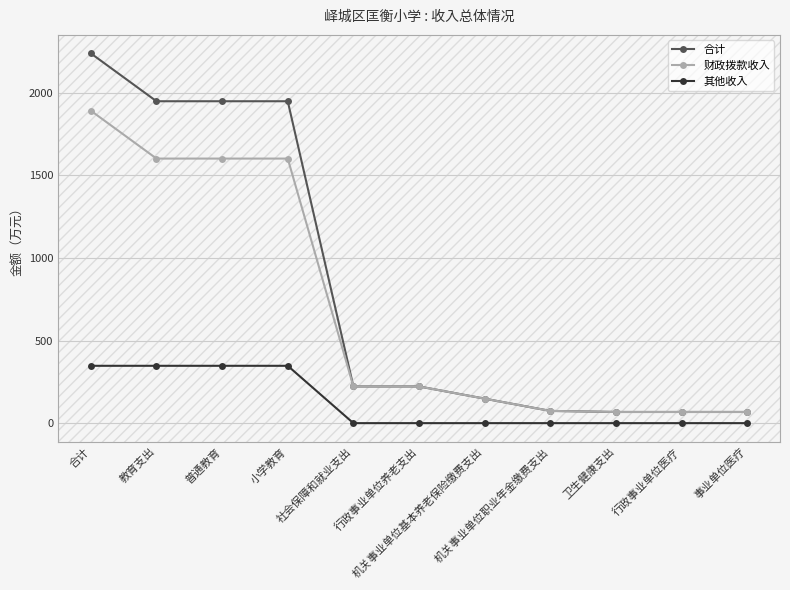

What is the value of the 财政拨款收入 point at the 4th from the left?

1601.5